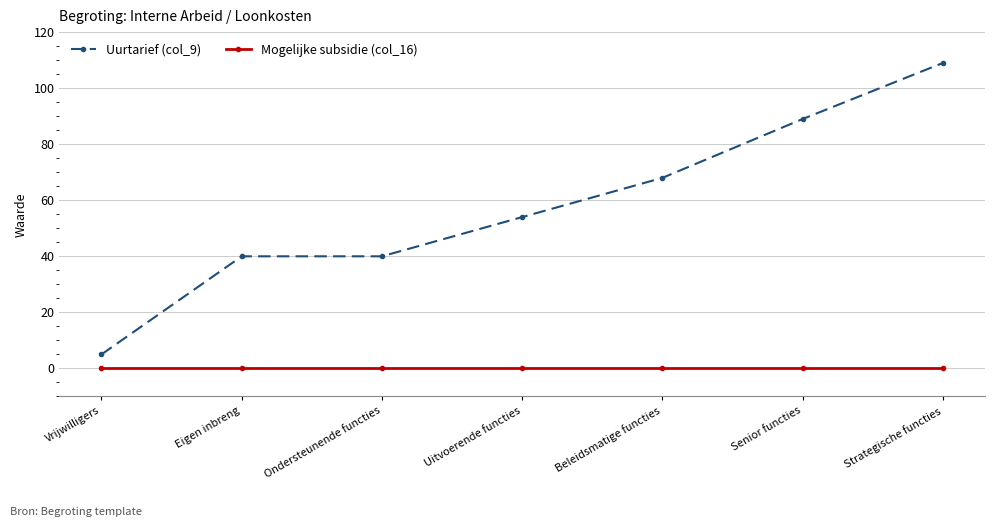

Which series has the largest total across all categories?

Uurtarief (col_9)